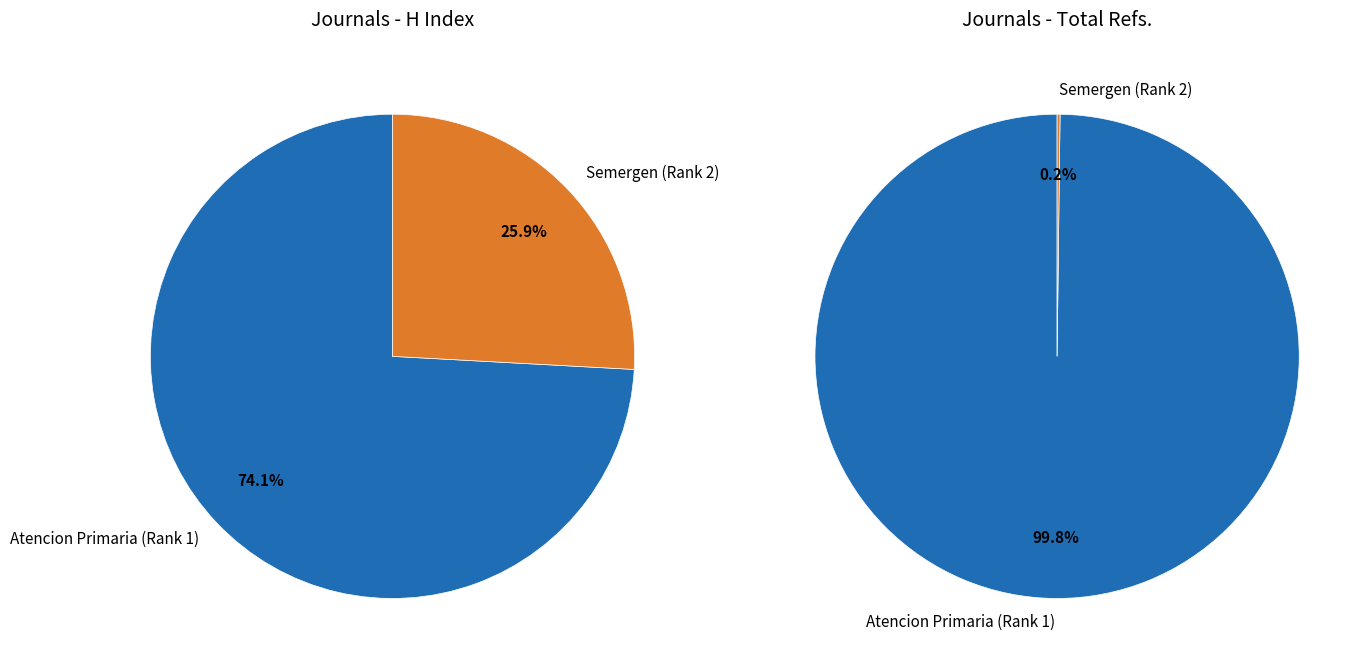

What percentage is NOT represented by Semergen?

74.1%